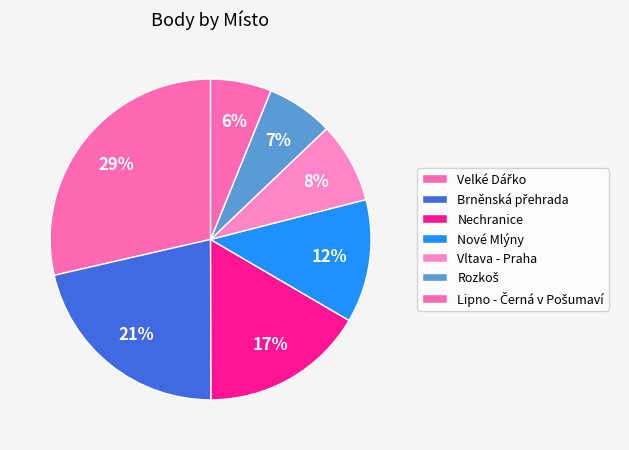

How many segments does this pie chart have?

7